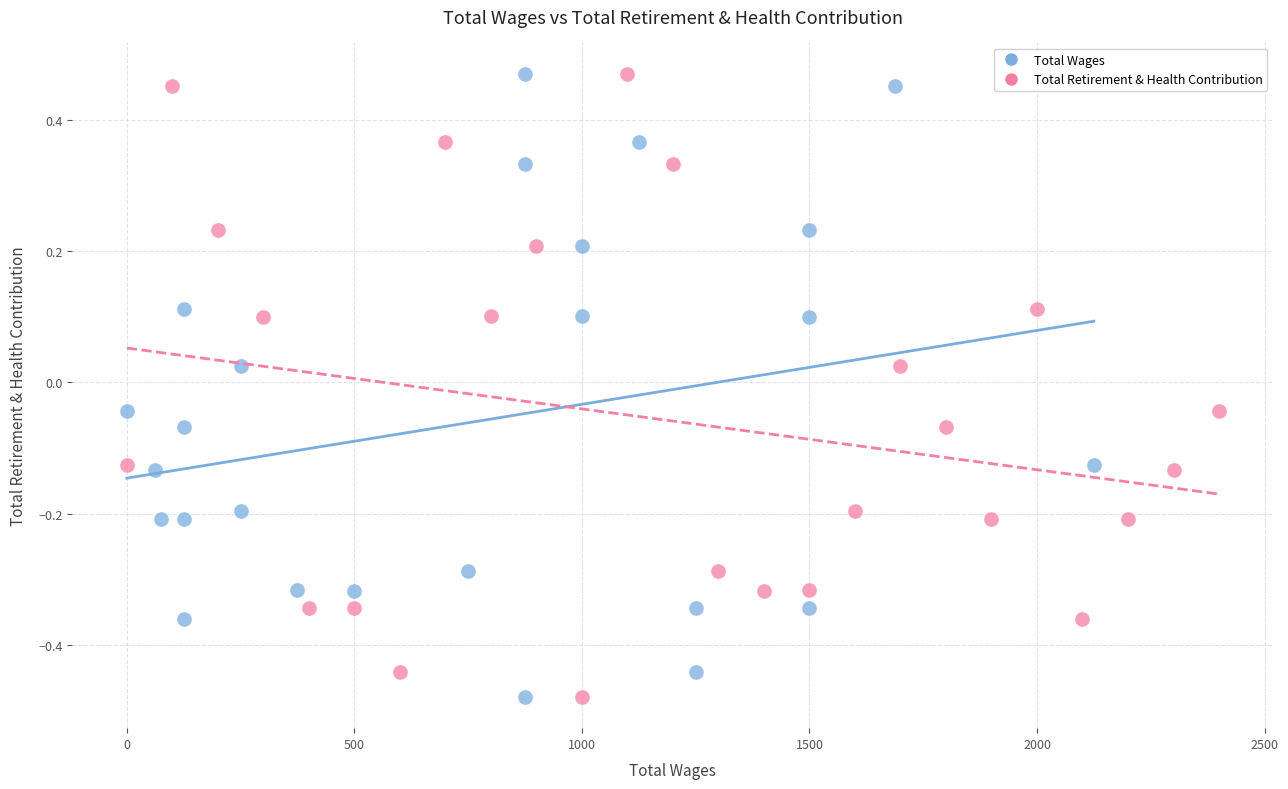

What are all the series names shown in the legend?

Total Wages, Total Retirement & Health Contribution